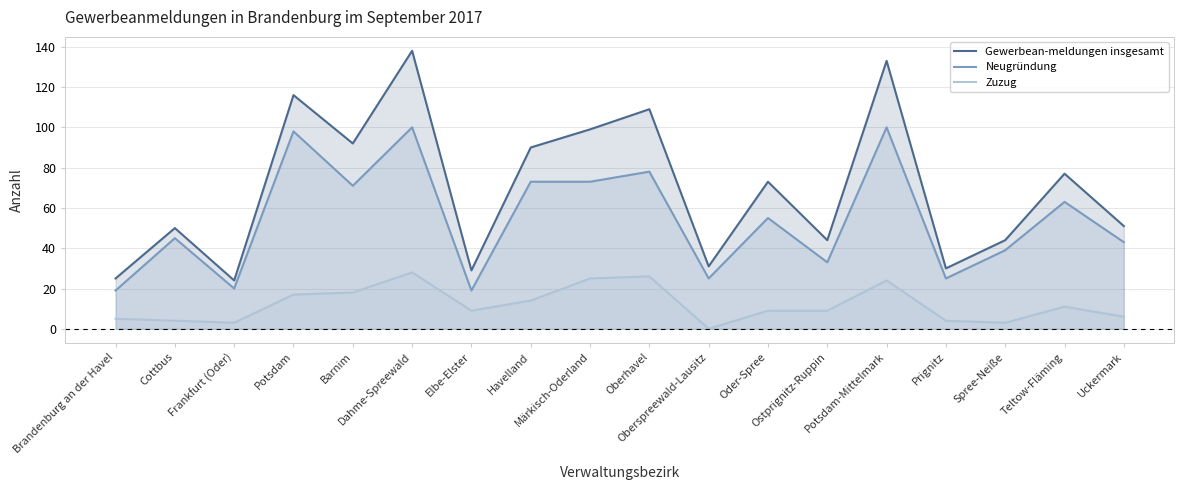

In Neugründung, how many points are higher than both neighbors (excluding endpoints)?

7